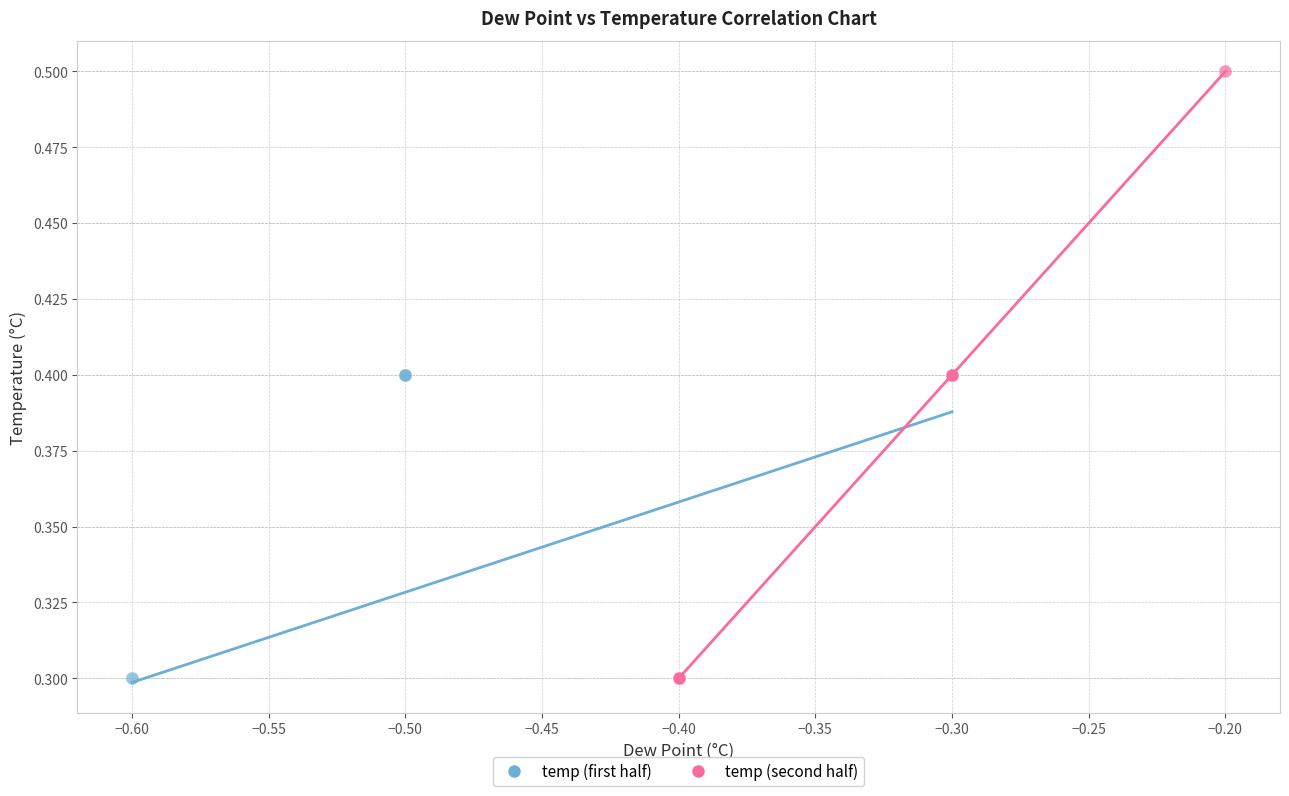

Which series has the widest spread of Y values?

temp (second half)